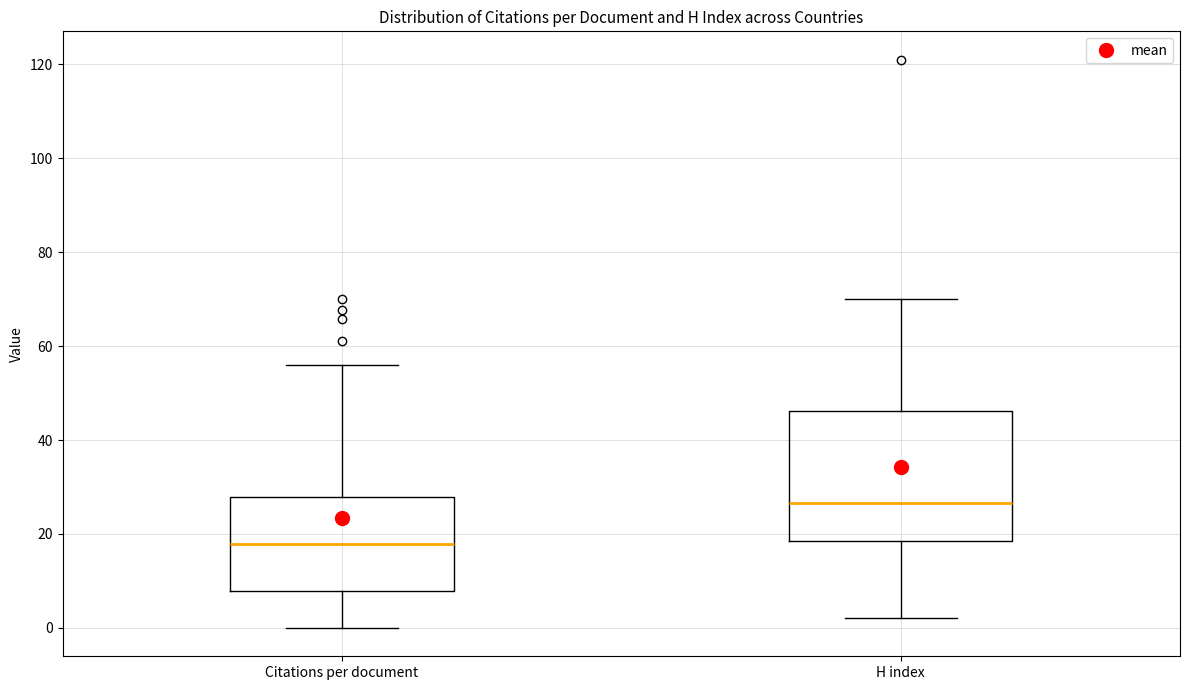

Where is the upper edge of the box for H index on the y-axis? The values are not printed on the chart, so give them approximately, as read against the axis.

46